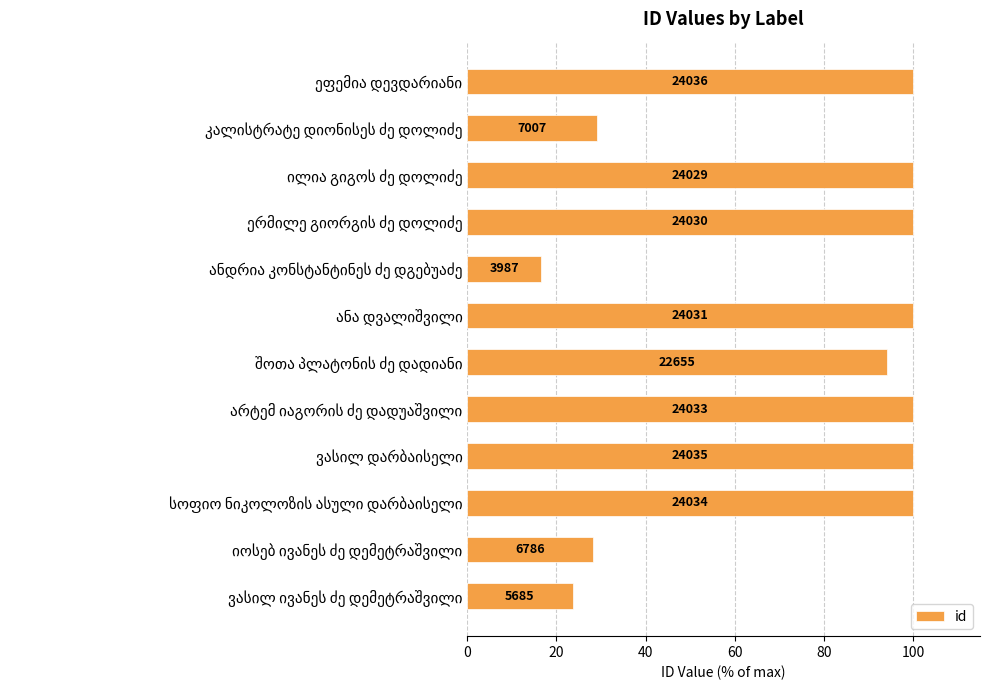

What is the average value?

74.3